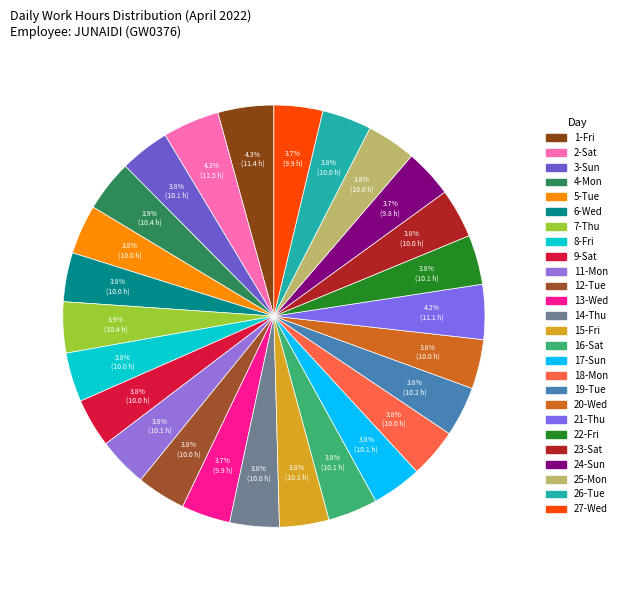

Count the number of slices in the pie.

26